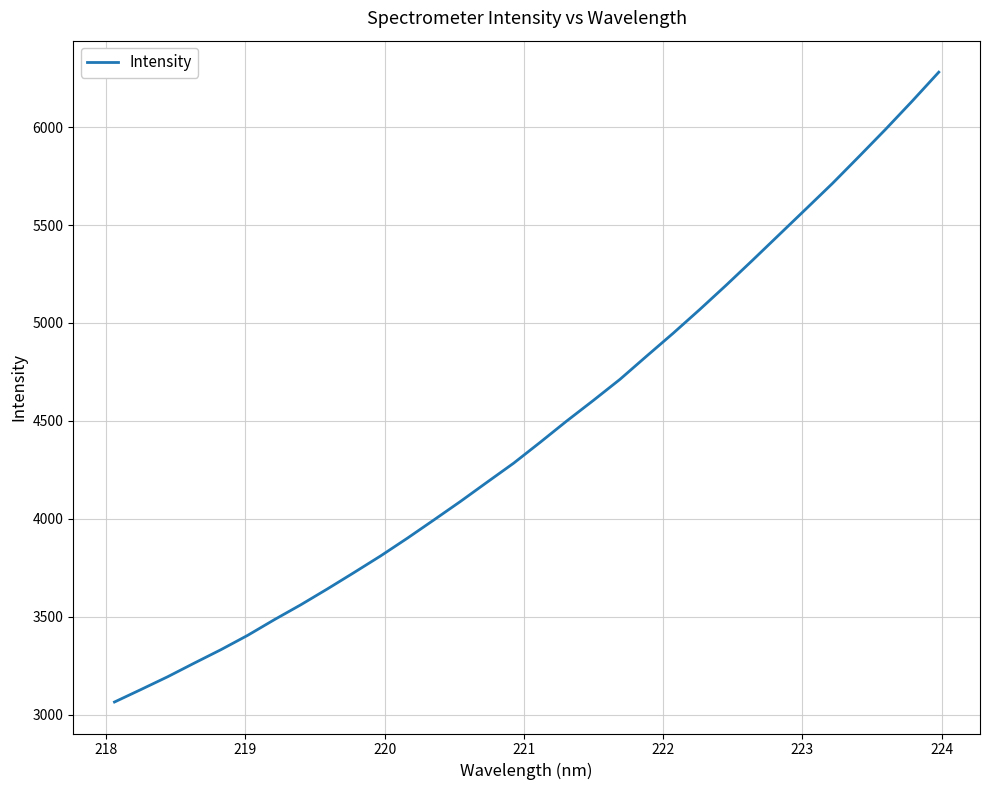

What is the difference between the maximum and minimum values?

3215.8